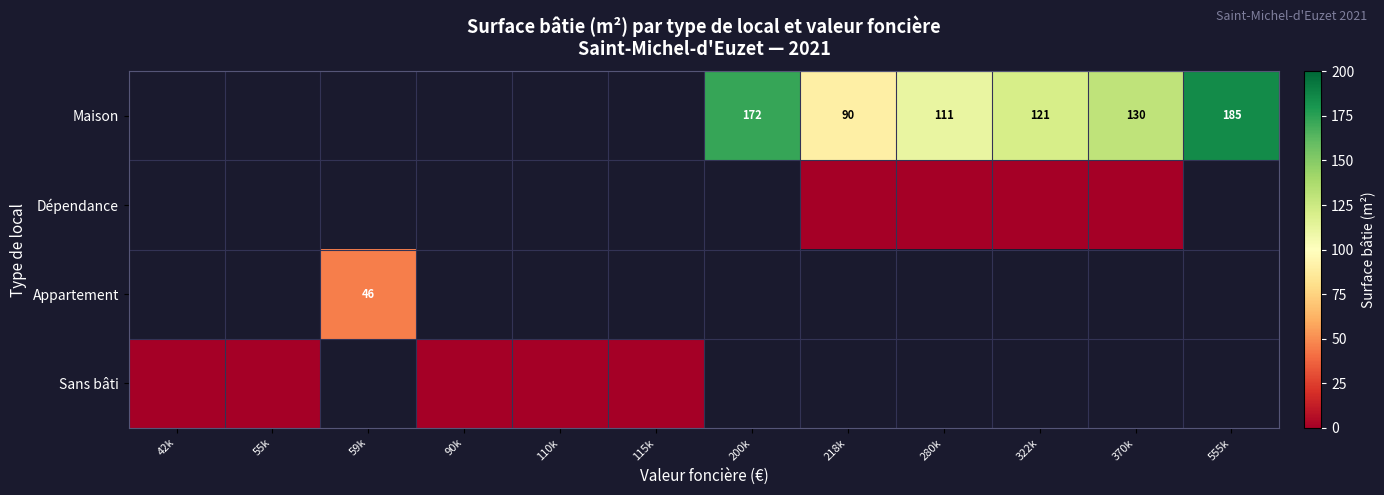

Count the number of categories in the chart.

12